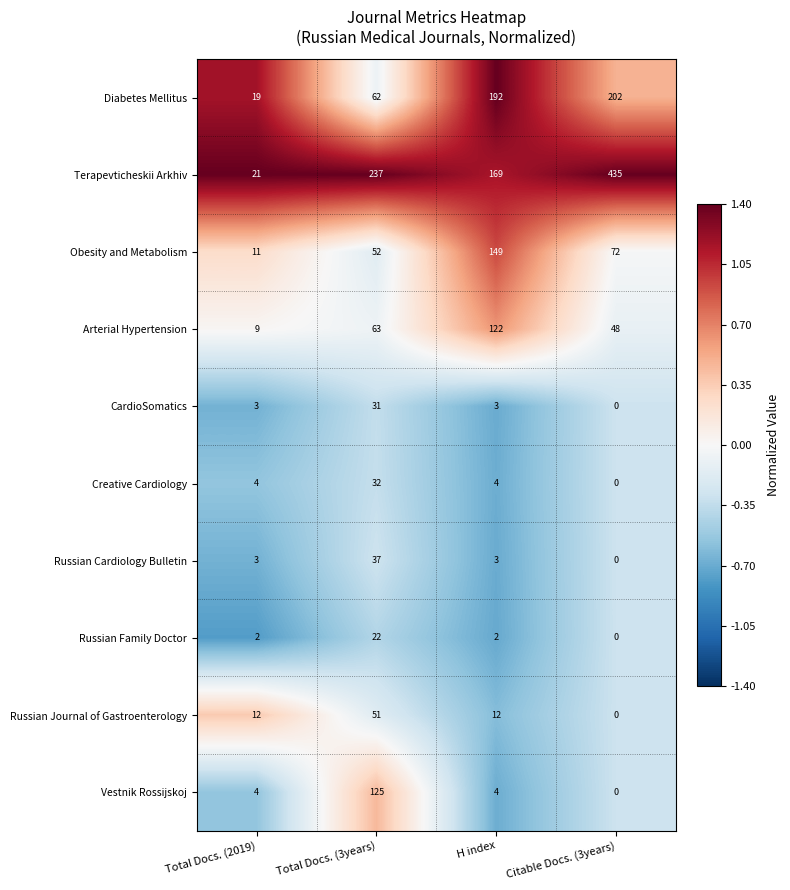

At which label does Diabetes Mellitus reach its minimum?

Total Docs. (2019)